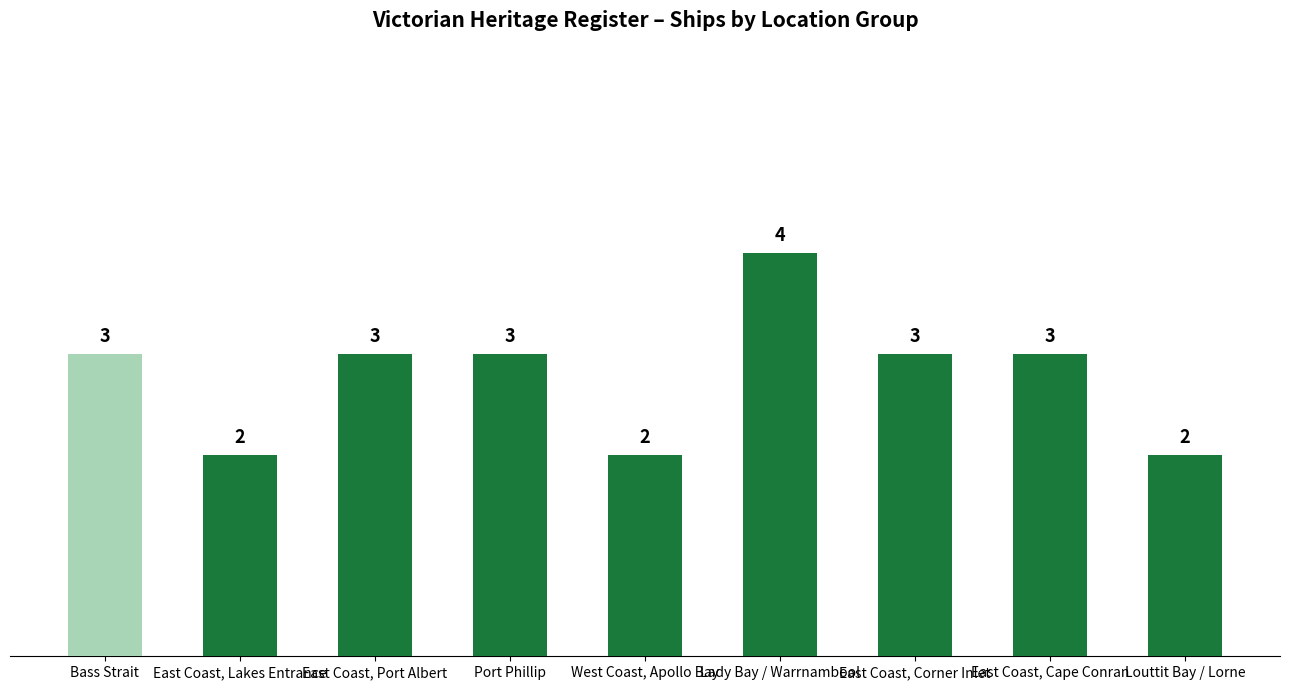

How many bars are there in total?

9